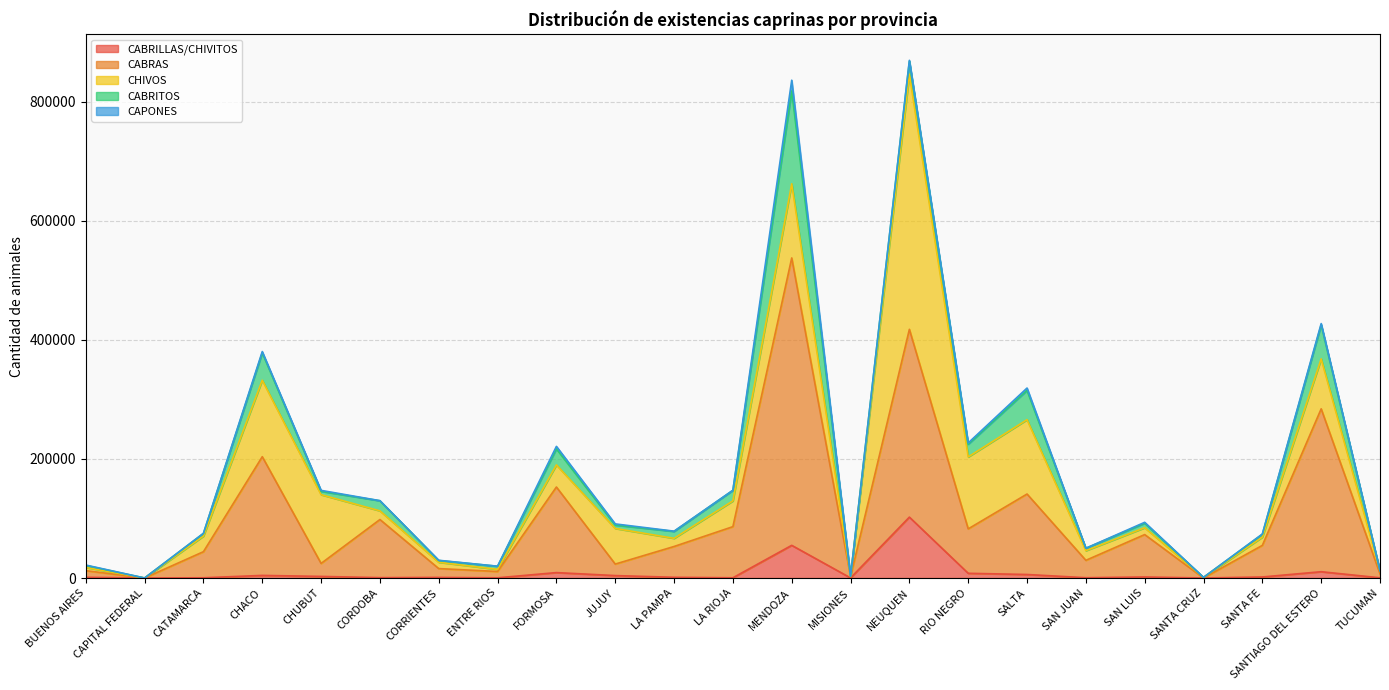

Which category has the lowest value in the CABRITOS series?

CAPITAL FEDERAL